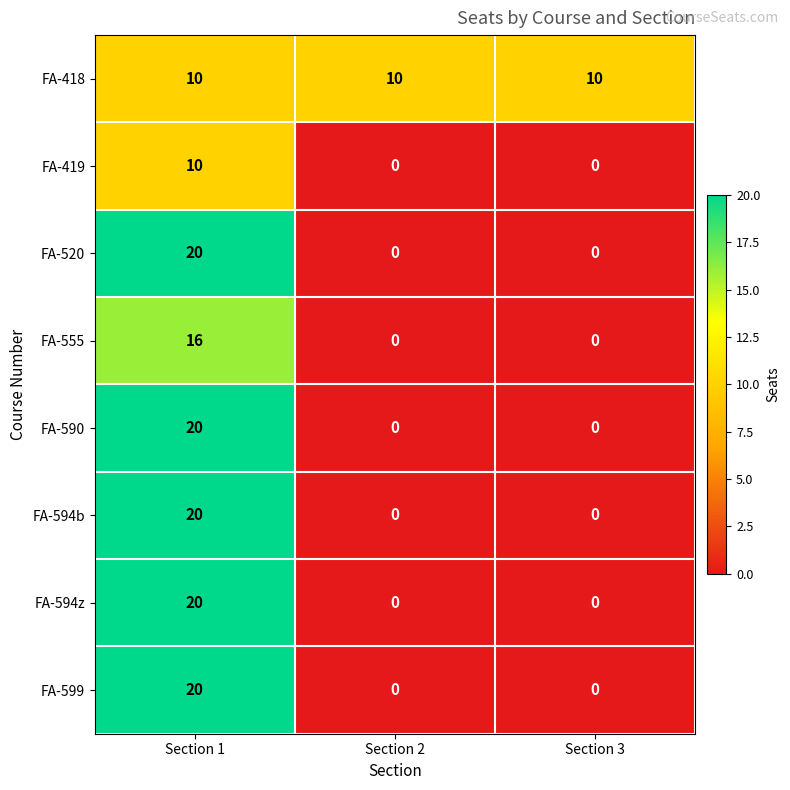

Which series has the largest total across all categories?

FA-418